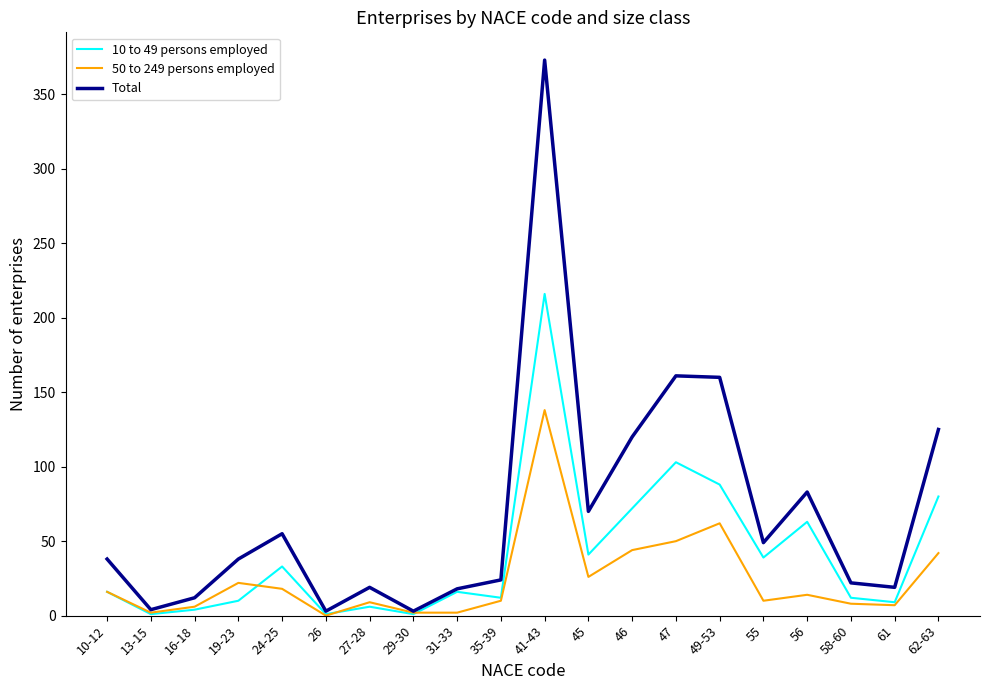

What is the total value across all series at 41-43?

727